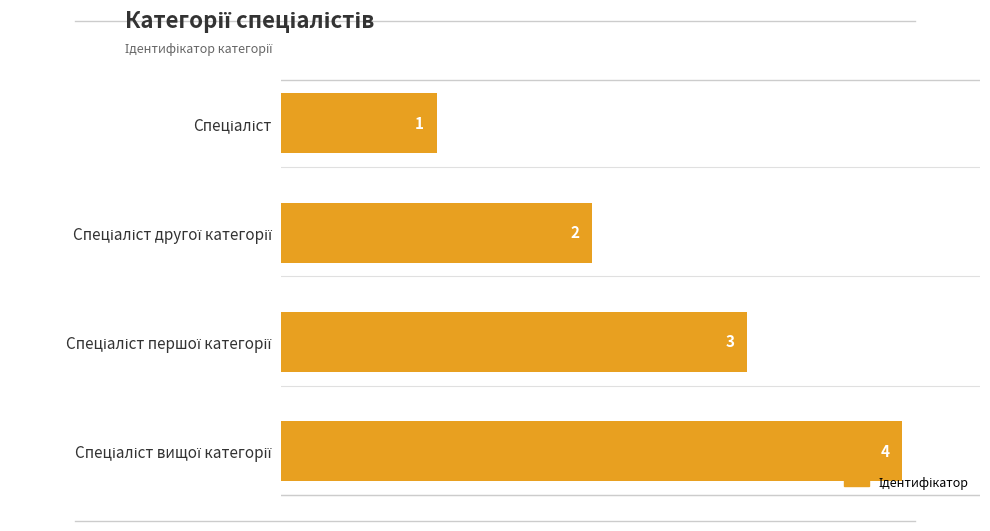

What is the difference between the maximum and minimum values?

3